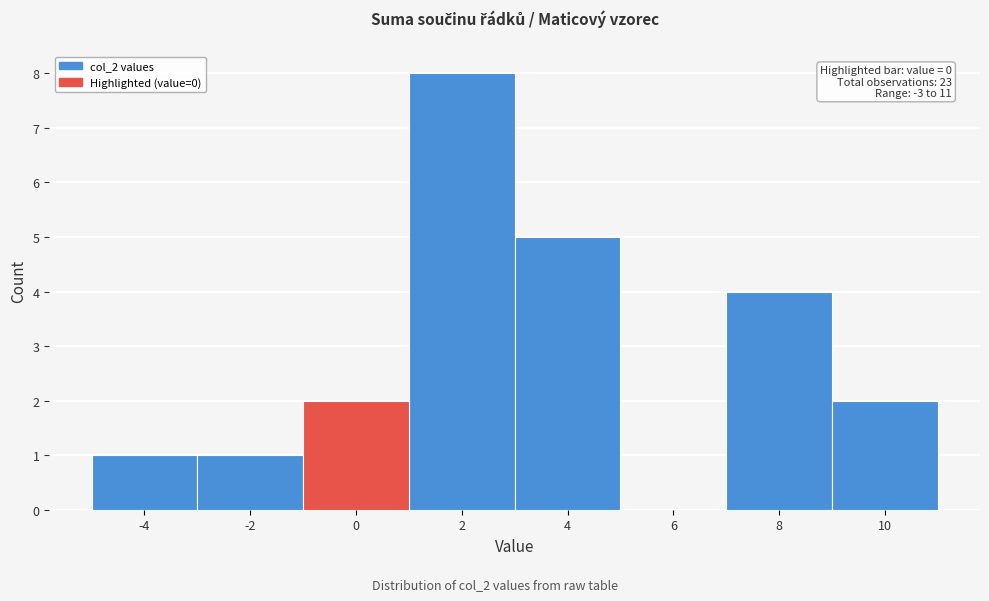

Reading left to right, transcribe all the data shown in this chart.

-4=1	-2=1	0=2	2=8	4=5	6=0	8=4	10=2